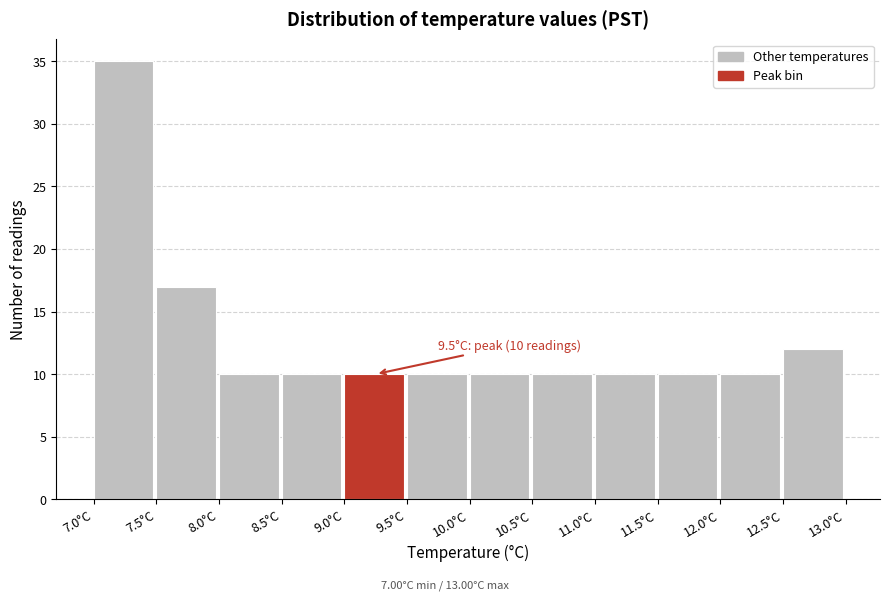

Which range on the x-axis has the tallest bar?

7.0 to 7.5